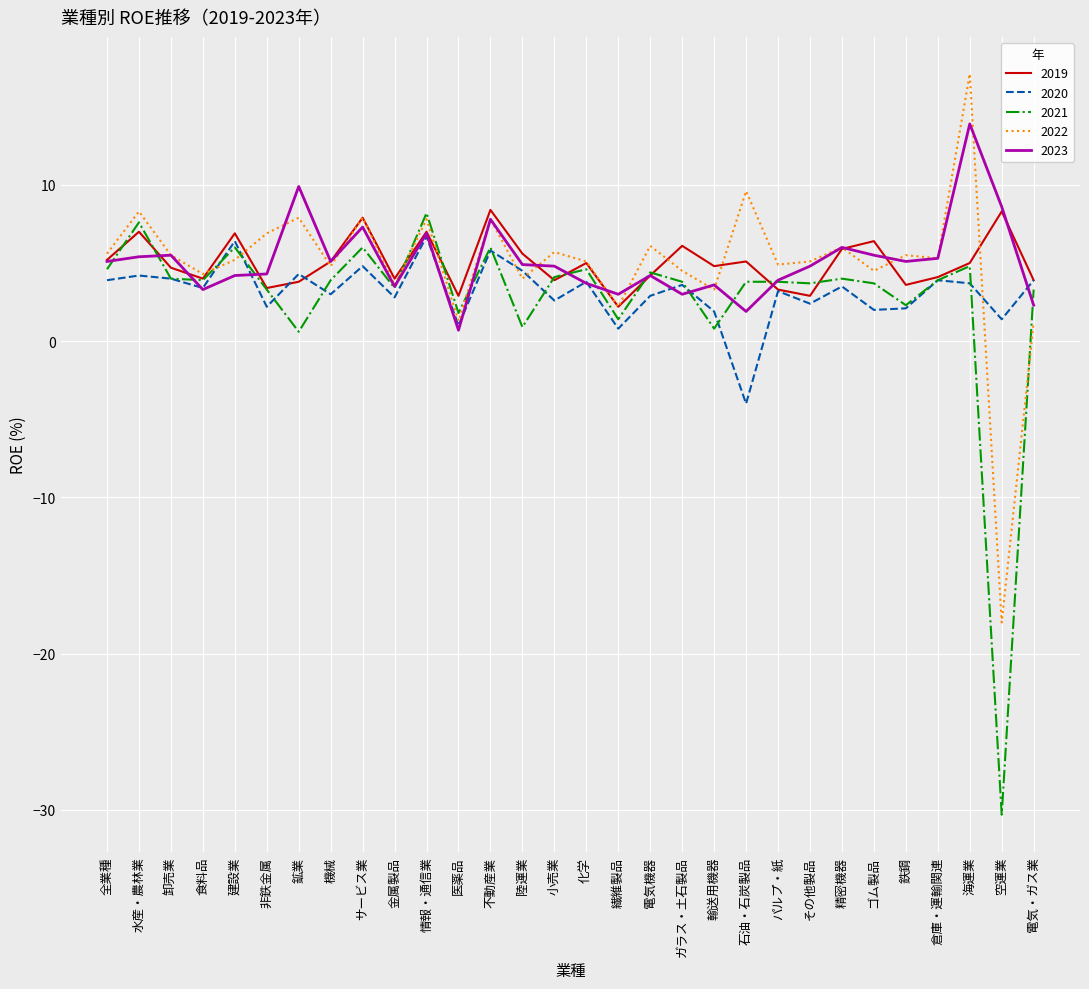

What is the total value across all series at 倉庫・運輸関連?

22.5